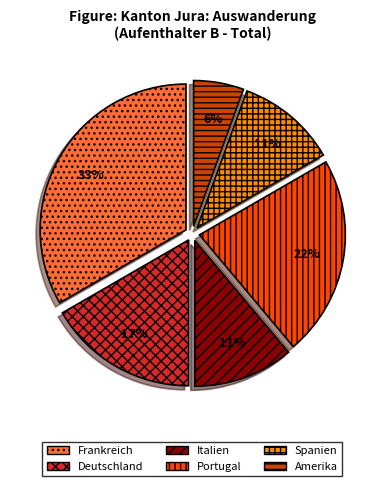

Combined, do Italien and Spanien account for over 50%?

No